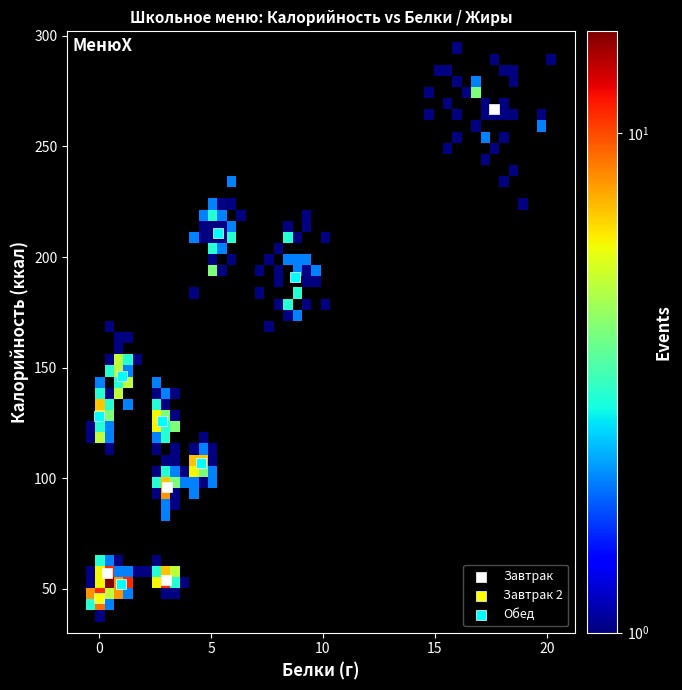

What are all the series names shown in the legend?

Завтрак, Завтрак 2, Обед